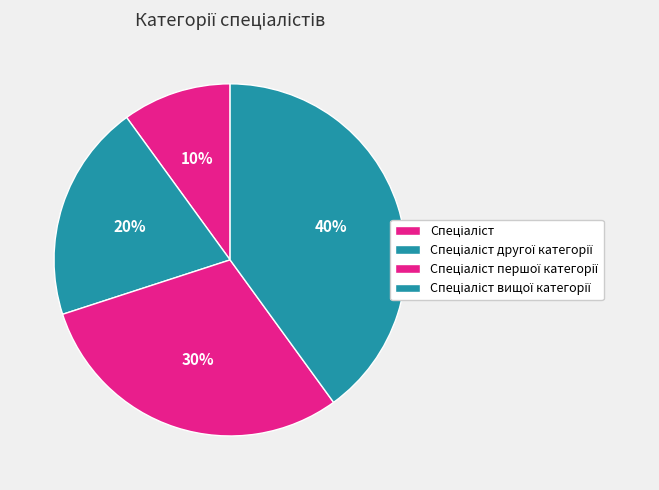

True or false: Спеціаліст другої категорії accounts for 20% of the total.

True